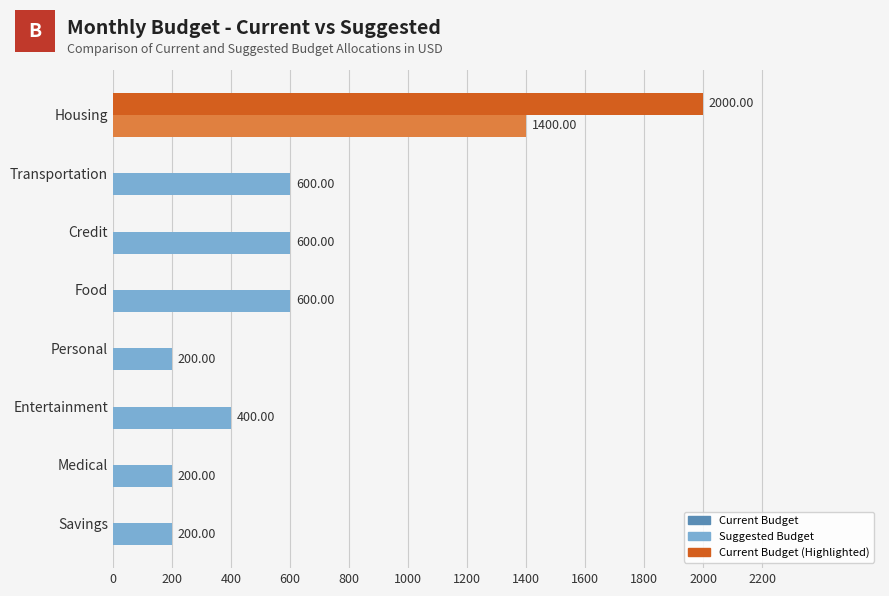

What is the greatest value displayed?

2000